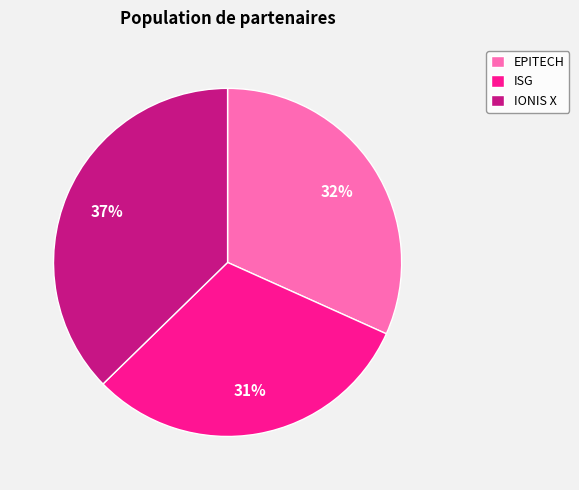

How many slices are in this pie chart?

3